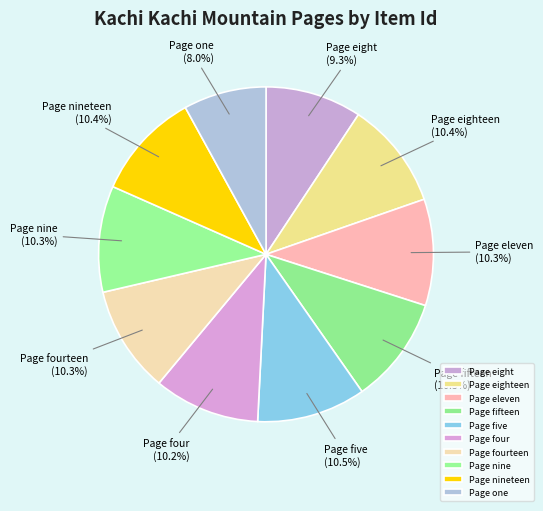

Which category has the smallest portion of the pie?

Page one